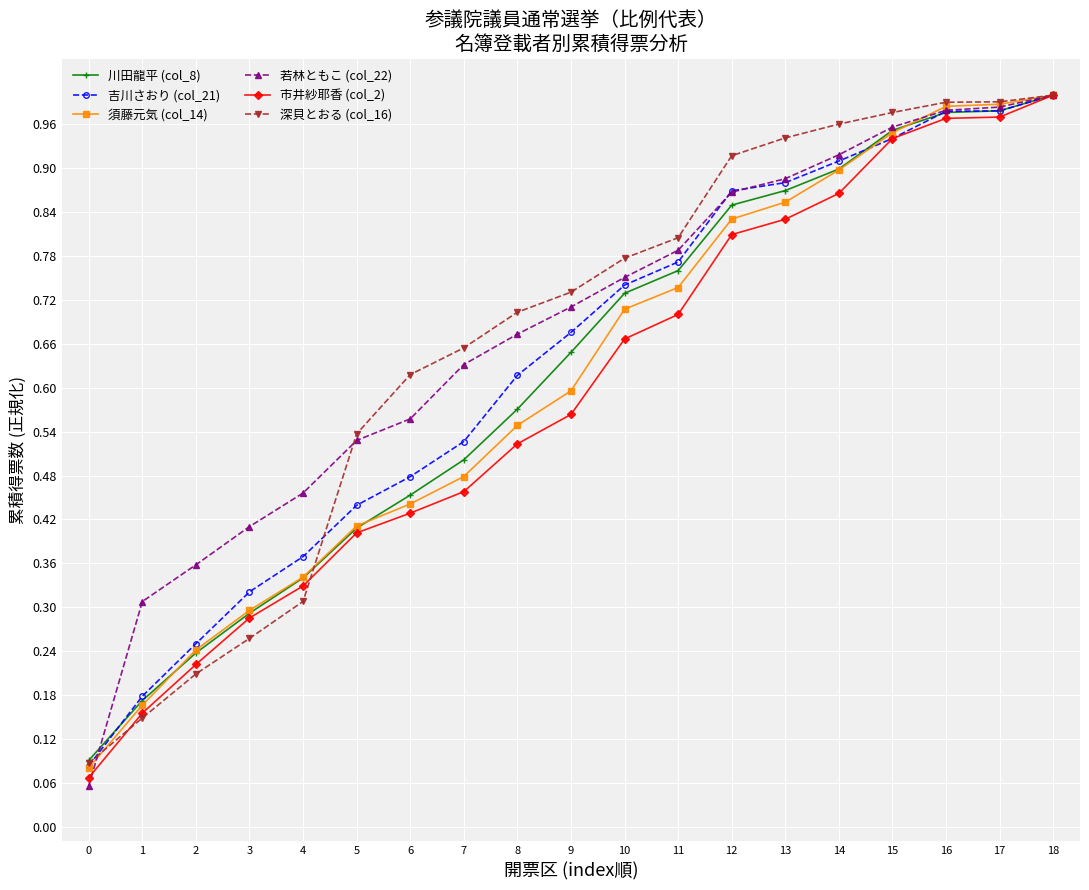

Which series has the widest spread of values?

若林ともこ (col_22)